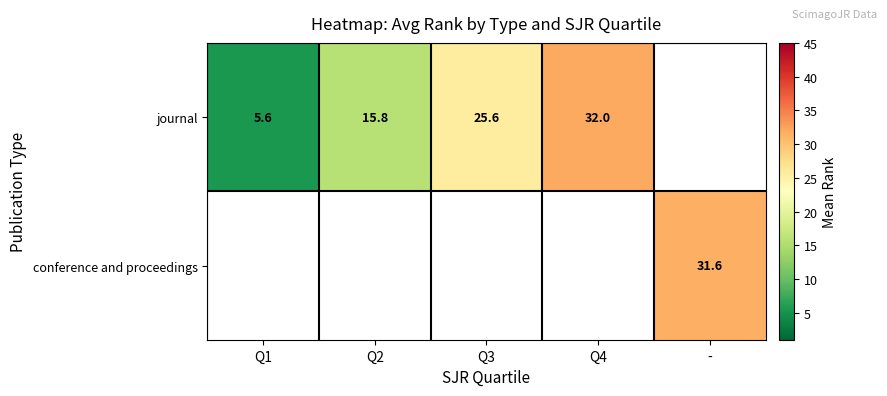

What is the difference between the journal values at Q3 and Q1?

20.0